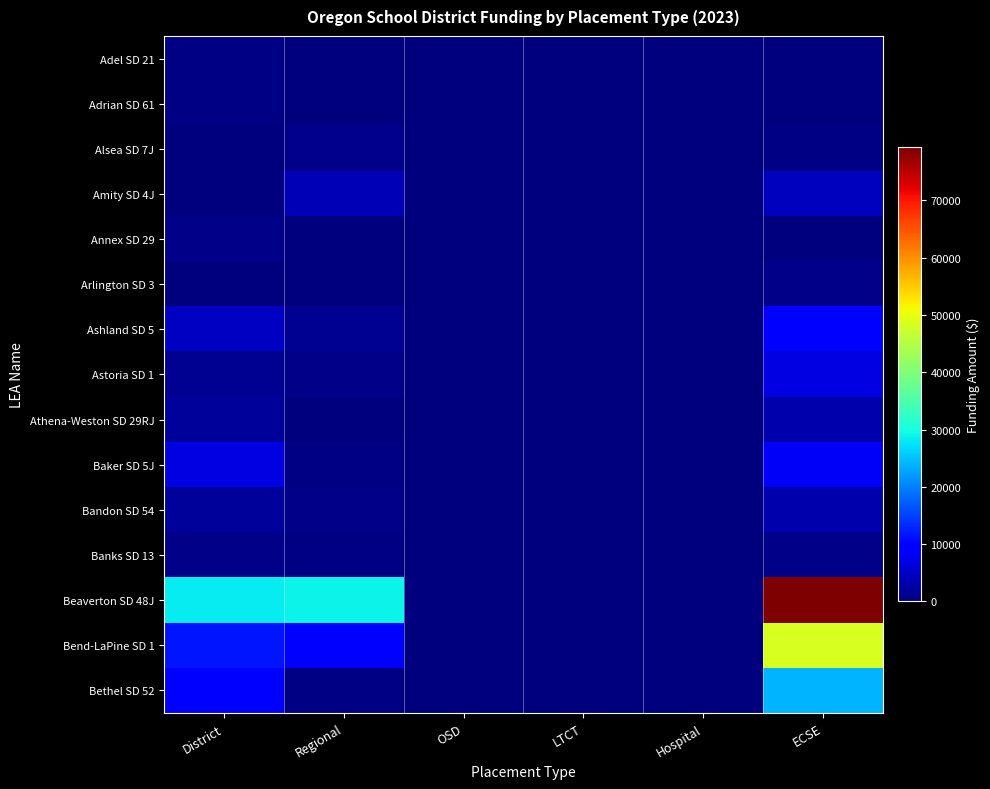

Which category has the highest value across all series?

ECSE